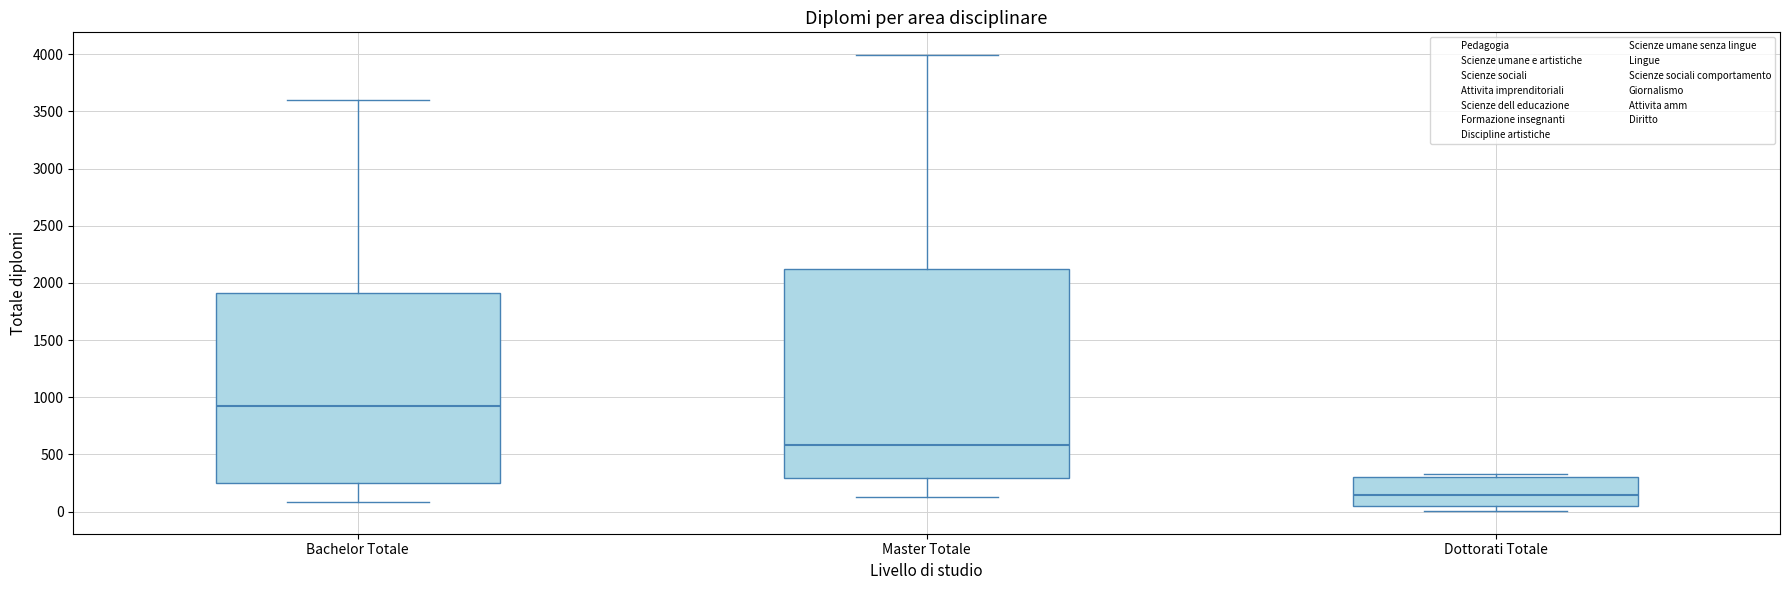

Which box's median line is the highest?

Bachelor Totale